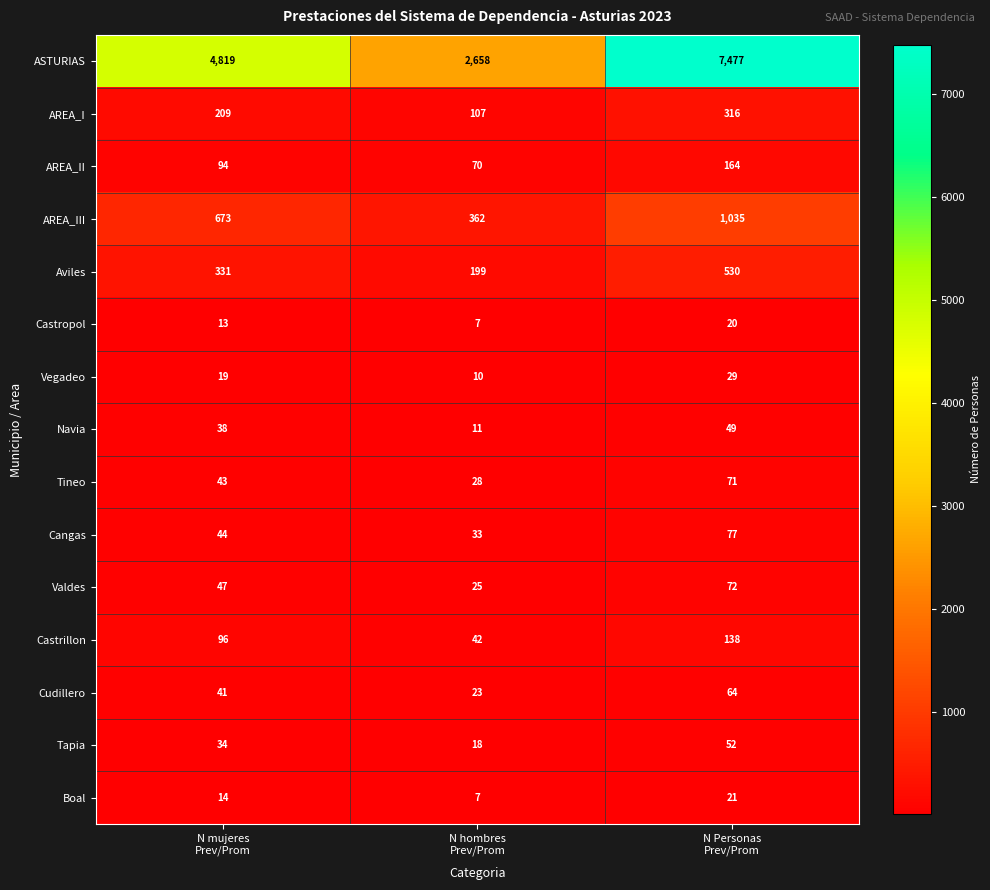

What is the smallest value displayed?

7